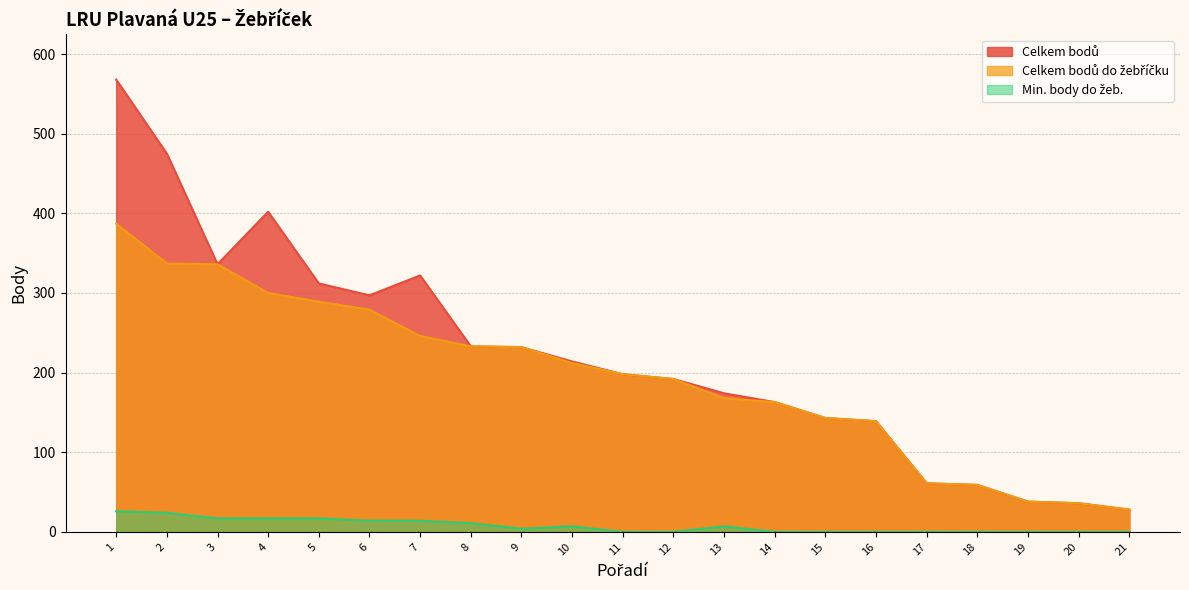

Reading left to right, list all the values displayed in this chart.

Celkem bodů: 568	475	336	402	312	297	322	233	232	214	198	192	174	163	143	139	61	59	38	36	28
Celkem bodů do žebříčku: 387	337	336	300	289	279	246	233	232	212	198	192	168	163	143	139	61	59	38	36	28
Min. body do žeb.: 26	24	17	17	17	14	14	11	4	7	0	0	7	0	0	0	0	0	0	0	0